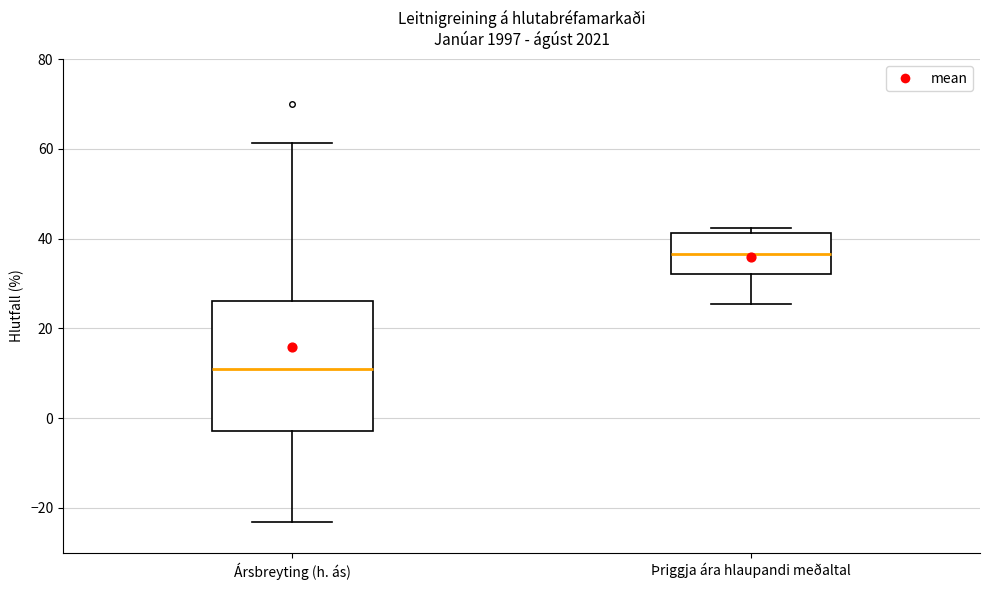

Reading left to right, transcribe this box plot: for each box, give where its median line is, the range the box spans, and where its two whiskers end, as read against the y-axis. The values are not printed on the chart, so give them approximately, as read against the axis.

Ársbreyting (h. ás): median 10, box -2 to 26, whiskers -24 to 62
Þriggja ára hlaupandi meðaltal: median 36, box 32 to 42, whiskers 26 to 42 (just above the box's upper edge)